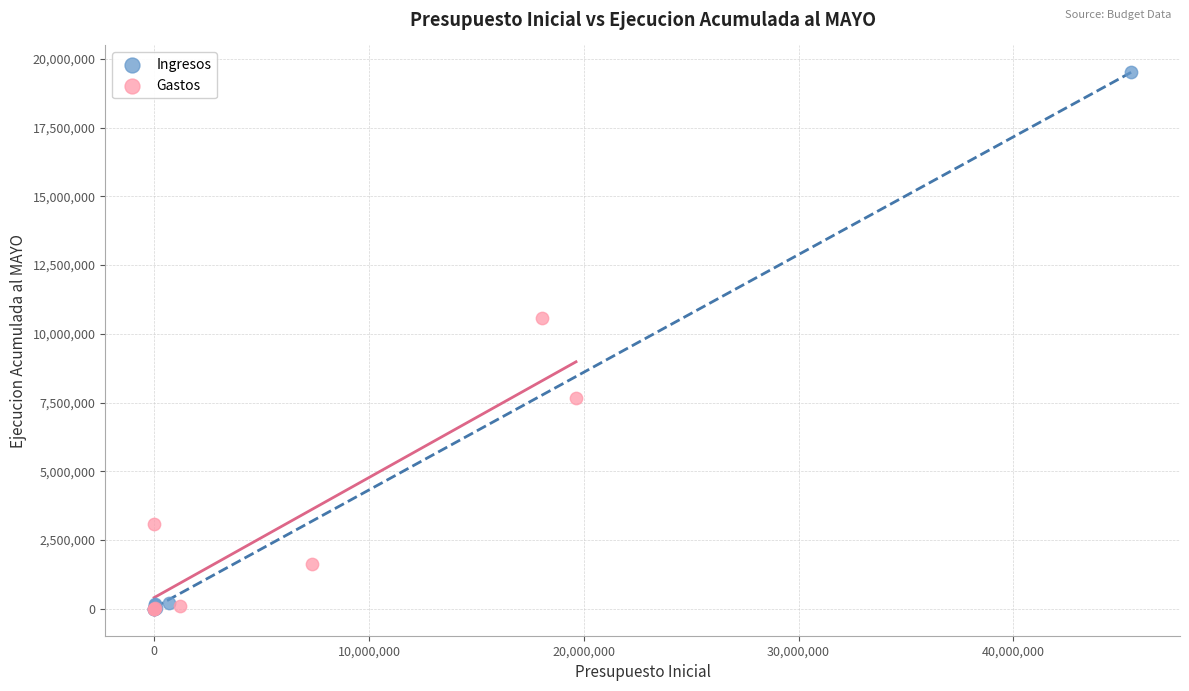

Which series reaches the maximum Y coordinate?

Ingresos